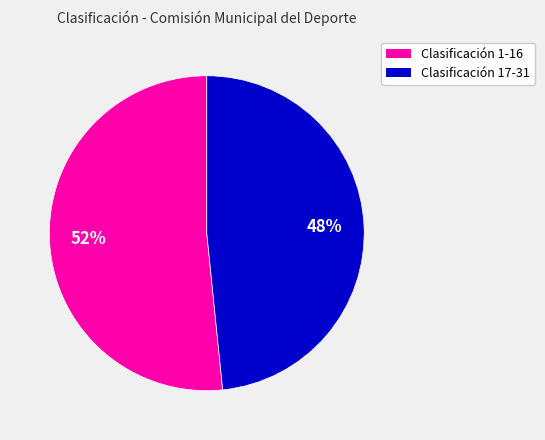

Is there a majority slice in this chart?

Yes